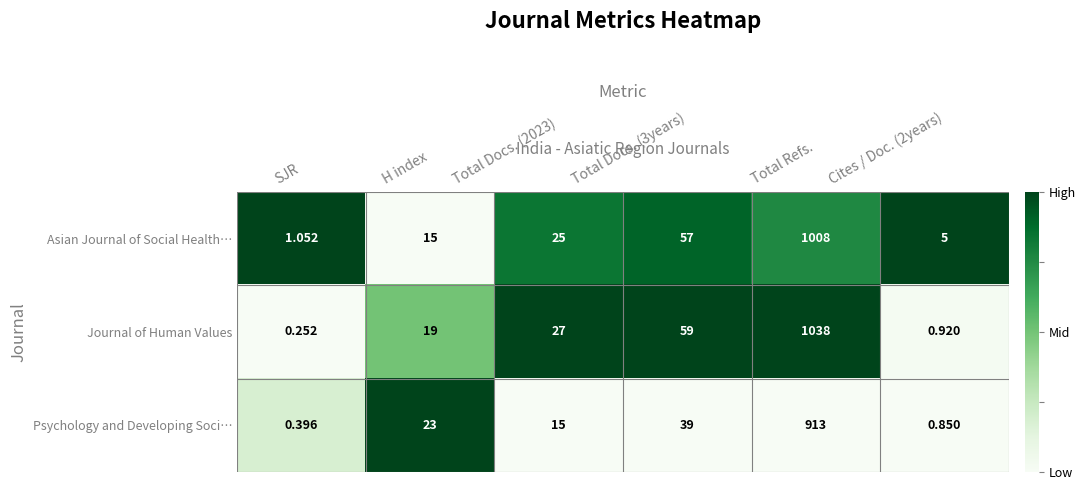

How many data points in Asian Journal of Social Health… are less than 25?

3